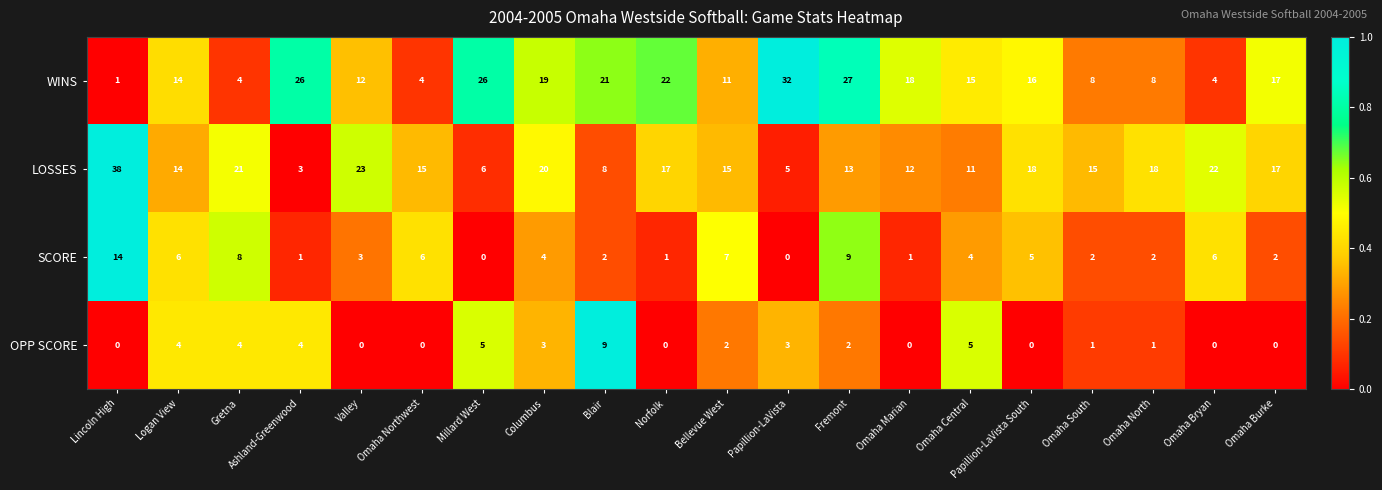

What is the average value of the WINS series?

15